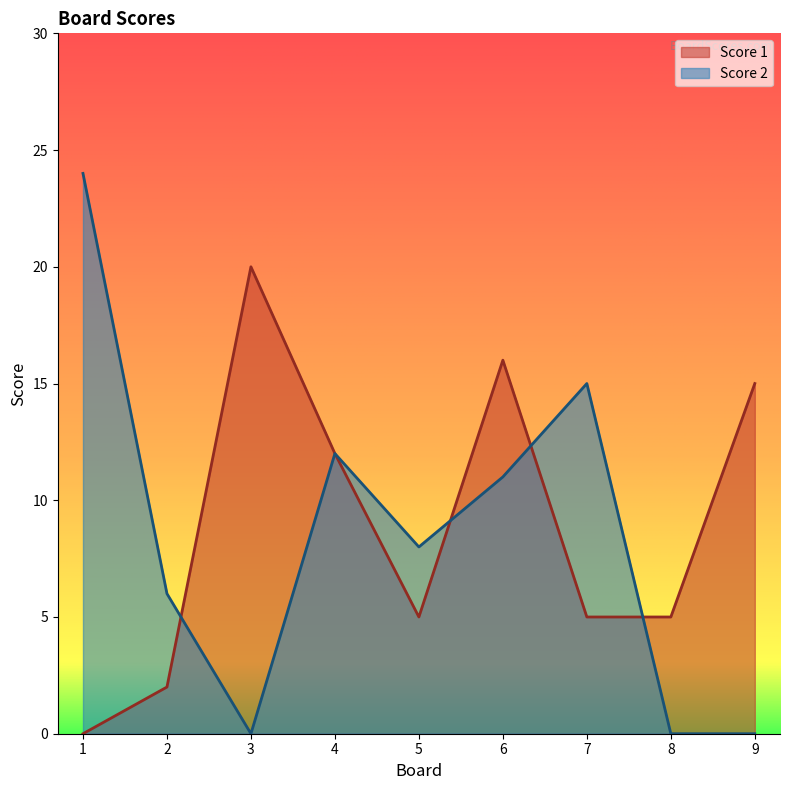

What is the difference between the highest and lowest values at 8?

5